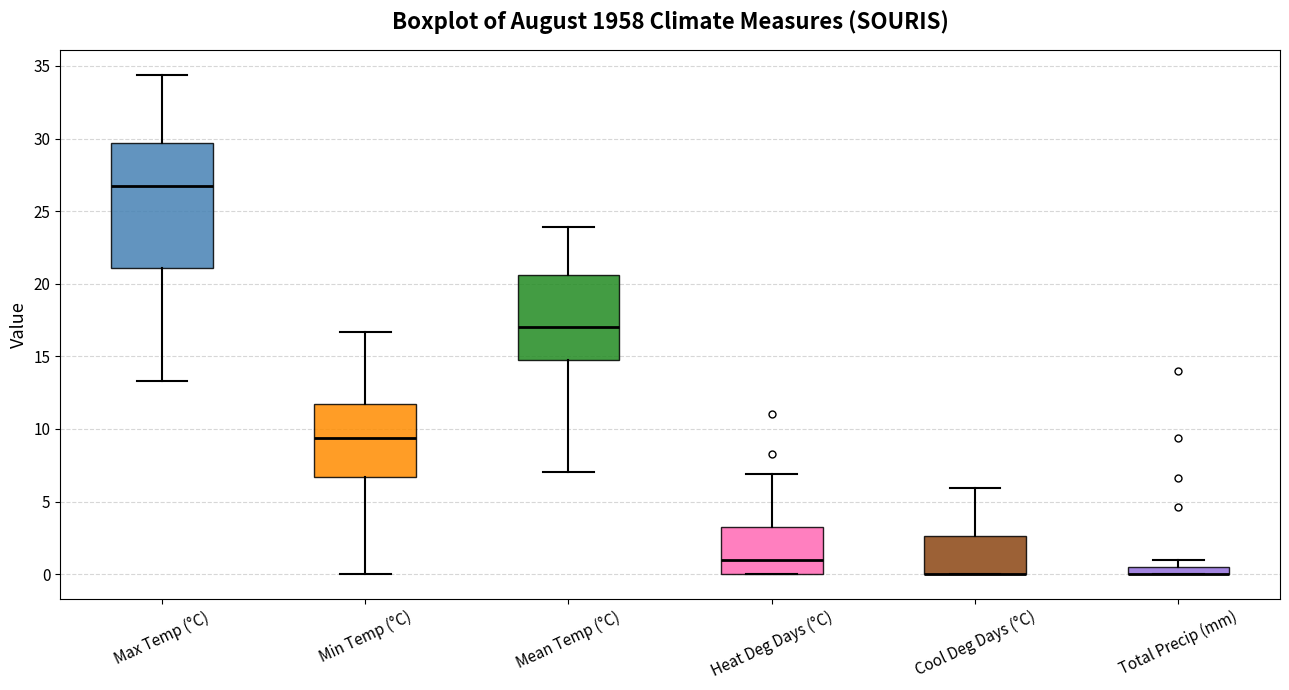

Comparing the boxes themselves (not the whiskers), which one is the tallest?

Max Temp (°C)